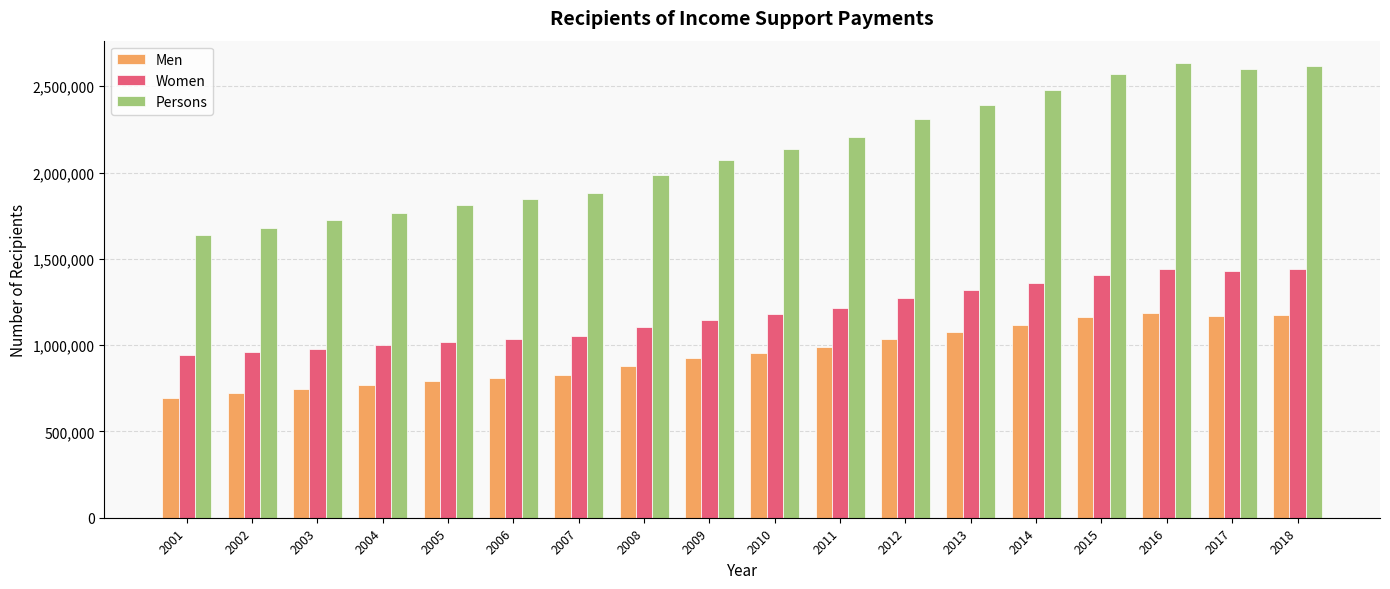

What is the difference between the maximum and minimum values in the Men series?

493495